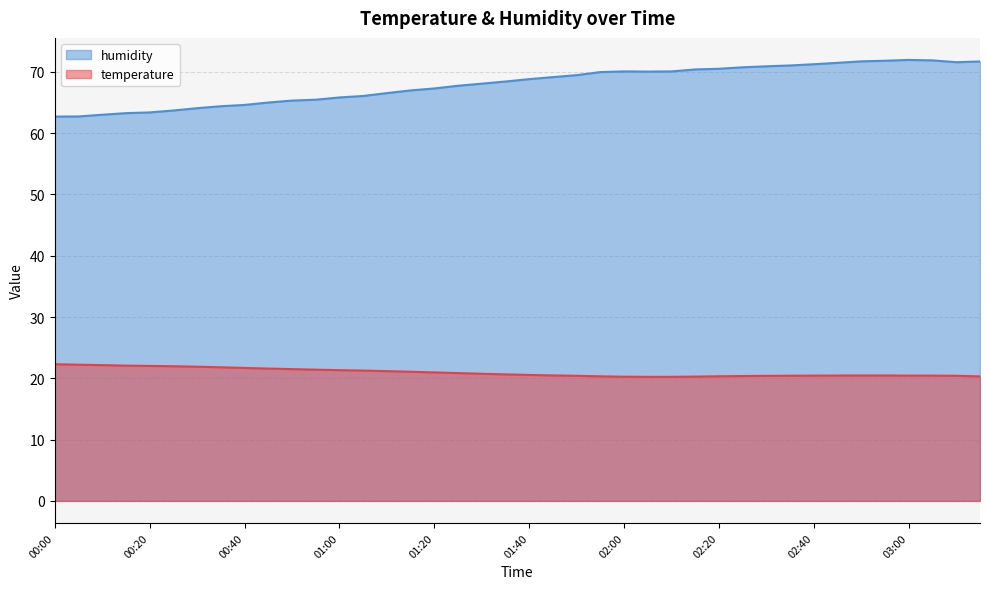

Reading right to left, list all the values displayed in this chart.

temperature: 03:15=20.3	03:10=20.4	03:05=20.4	03:00=20.4	02:55=20.5	02:50=20.5	02:45=20.4	02:40=20.4	02:35=20.4	02:30=20.4	02:25=20.4	02:20=20.3	02:15=20.3	02:10=20.2	02:05=20.2	02:00=20.3	01:55=20.3	01:50=20.4	01:45=20.5	01:40=20.6	01:35=20.6	01:30=20.7	01:25=20.9	01:20=21.0	01:15=21.1	01:10=21.2	01:05=21.3	01:00=21.3	00:55=21.4	00:50=21.5	00:45=21.6	00:40=21.7	00:35=21.8	00:30=21.9	00:25=22.0	00:20=22.0	00:15=22.1	00:10=22.1	00:05=22.2	00:00=22.3
humidity: 03:15=71.7	03:10=71.6	03:05=71.9	03:00=71.9	02:55=71.8	02:50=71.7	02:45=71.5	02:40=71.2	02:35=71.0	02:30=70.9	02:25=70.7	02:20=70.5	02:15=70.4	02:10=70.1	02:05=70.0	02:00=70.1	01:55=70.0	01:50=69.5	01:45=69.1	01:40=68.8	01:35=68.4	01:30=68.1	01:25=67.7	01:20=67.3	01:15=67.0	01:10=66.5	01:05=66.1	01:00=65.8	00:55=65.5	00:50=65.3	00:45=65.0	00:40=64.6	00:35=64.4	00:30=64.1	00:25=63.7	00:20=63.4	00:15=63.3	00:10=63.0	00:05=62.7	00:00=62.7